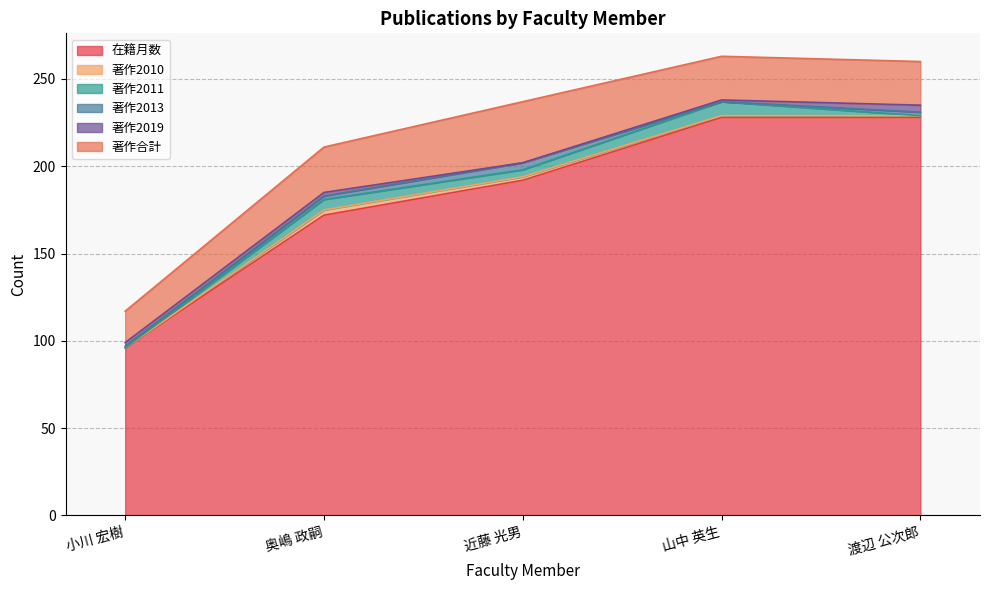

Reading left to right, list all the values displayed in this chart.

在籍月数: 小川 宏樹=96	奥嶋 政嗣=172	近藤 光男=192	山中 英生=228	渡辺 公次郎=228
著作2010: 小川 宏樹=0	奥嶋 政嗣=3	近藤 光男=2	山中 英生=1	渡辺 公次郎=1
著作2011: 小川 宏樹=0	奥嶋 政嗣=6	近藤 光男=4	山中 英生=8	渡辺 公次郎=0
著作2013: 小川 宏樹=1	奥嶋 政嗣=2	近藤 光男=4	山中 英生=0	渡辺 公次郎=2
著作2019: 小川 宏樹=2	奥嶋 政嗣=2	近藤 光男=0	山中 英生=1	渡辺 公次郎=4
著作合計: 小川 宏樹=18	奥嶋 政嗣=26	近藤 光男=35	山中 英生=25	渡辺 公次郎=25